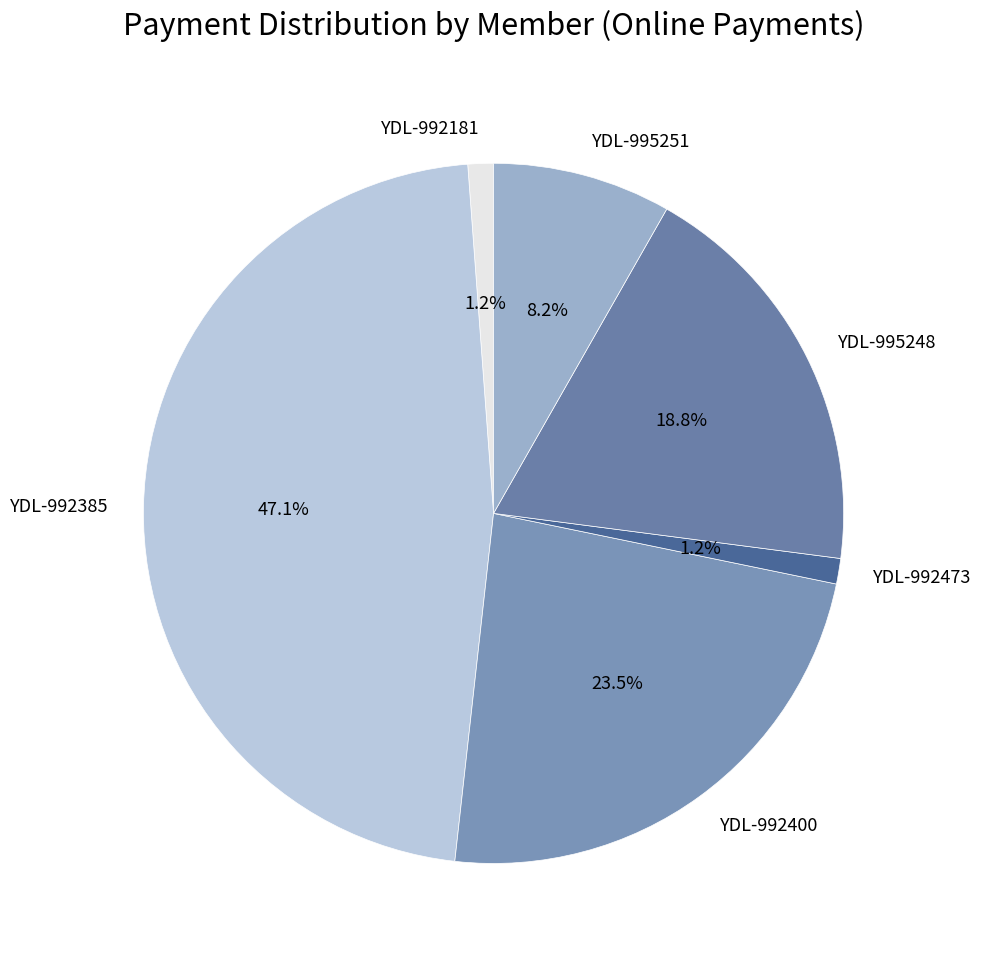

Does YDL-992181 account for over 50% of the chart?

No